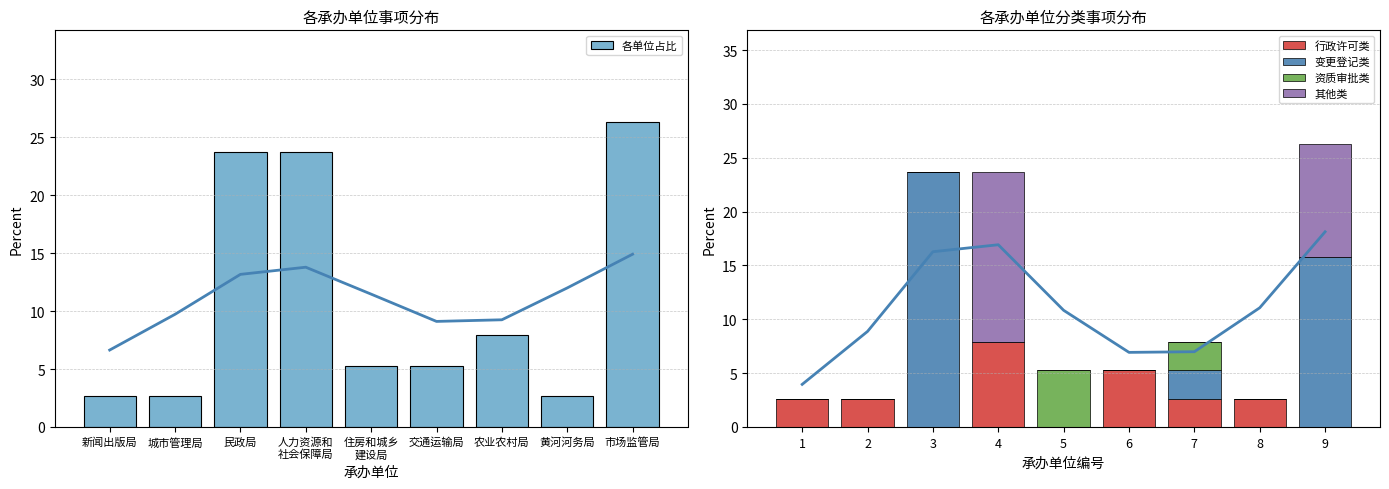

Is it true that 行政许可类 equals 3.3 at 3?

False